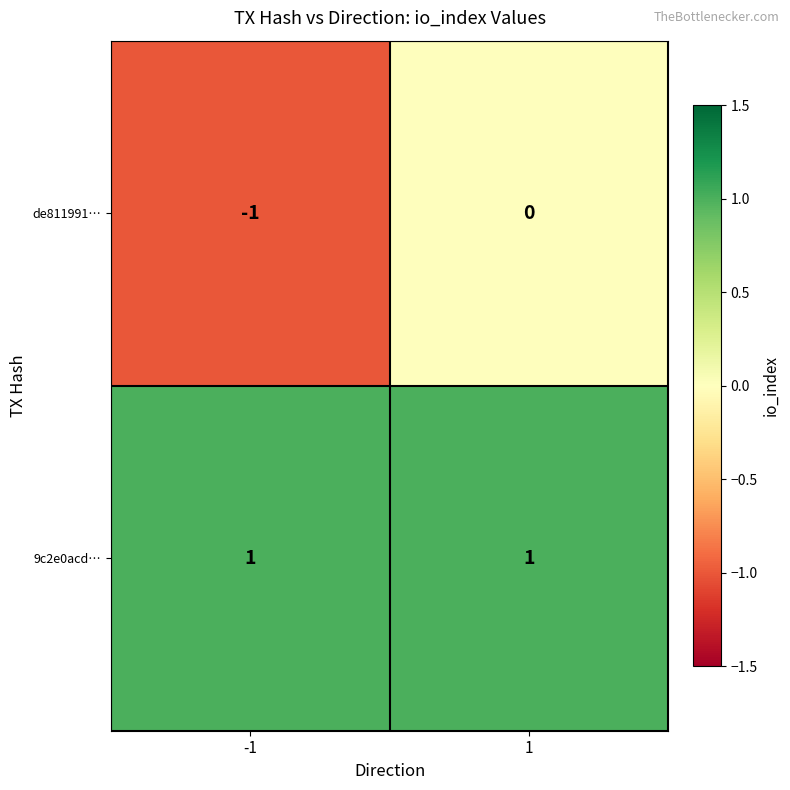

List the series in order of their peak value, highest first.

9c2e0acd…, de811991…